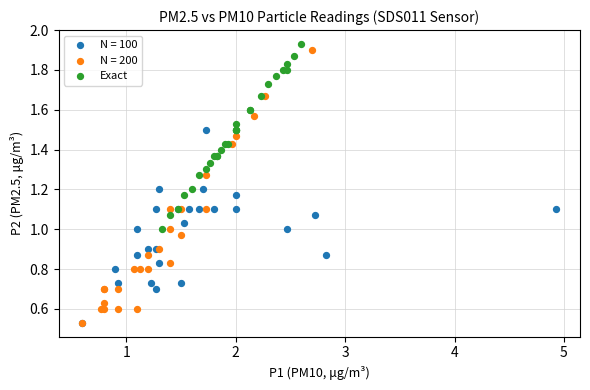

Which series has the widest spread of Y values?

N = 200